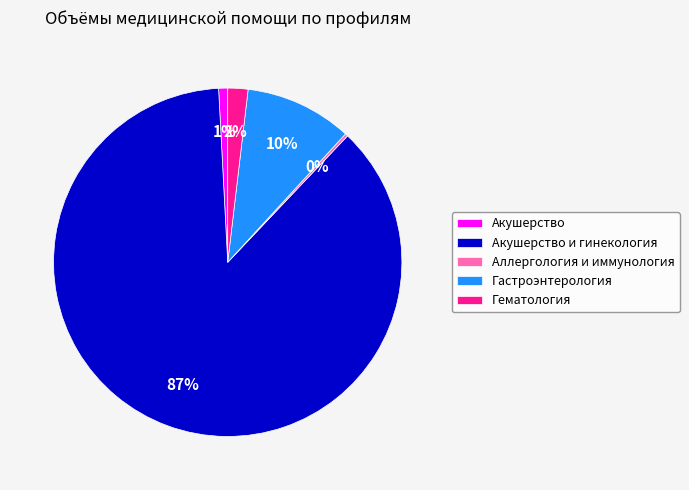

Which category has the biggest portion of the pie?

Акушерство и гинекология